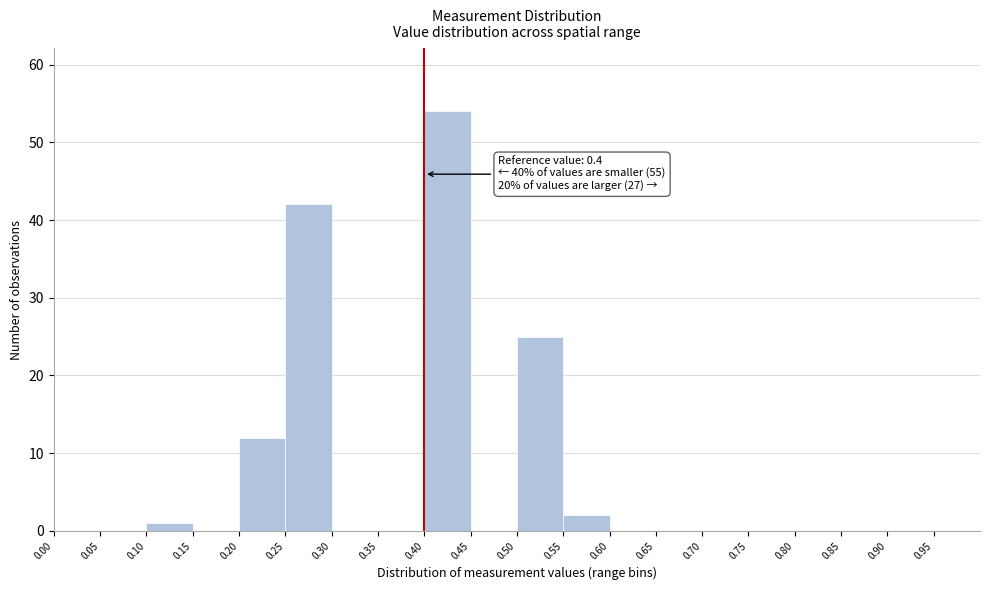

Which range on the x-axis has the tallest bar?

0.40 to 0.45